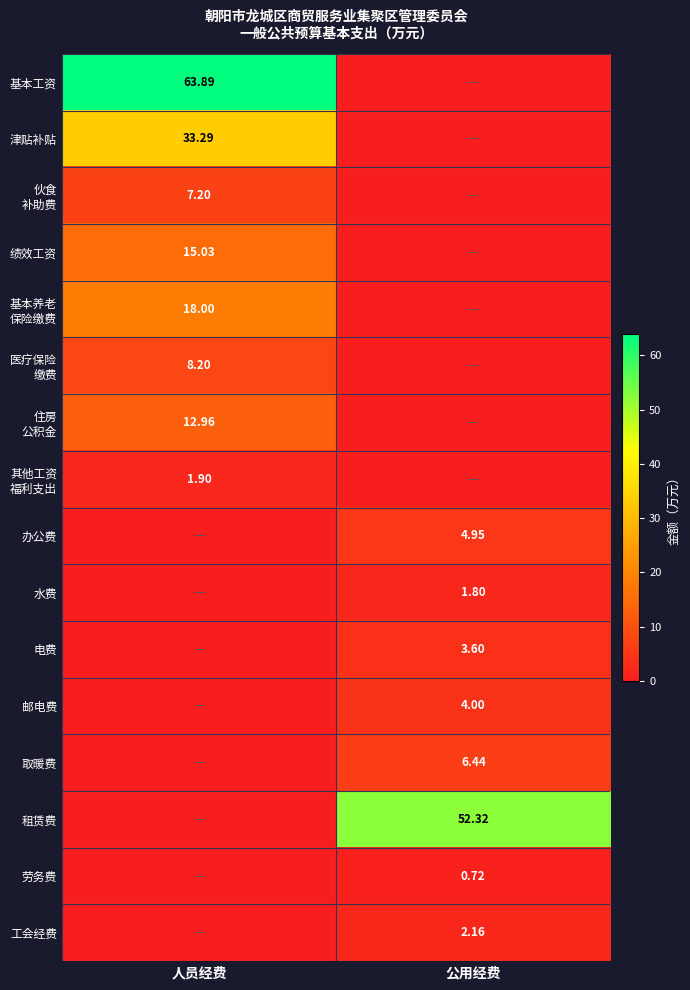

What is the difference between the maximum and minimum values in the 邮电费 series?

4.0